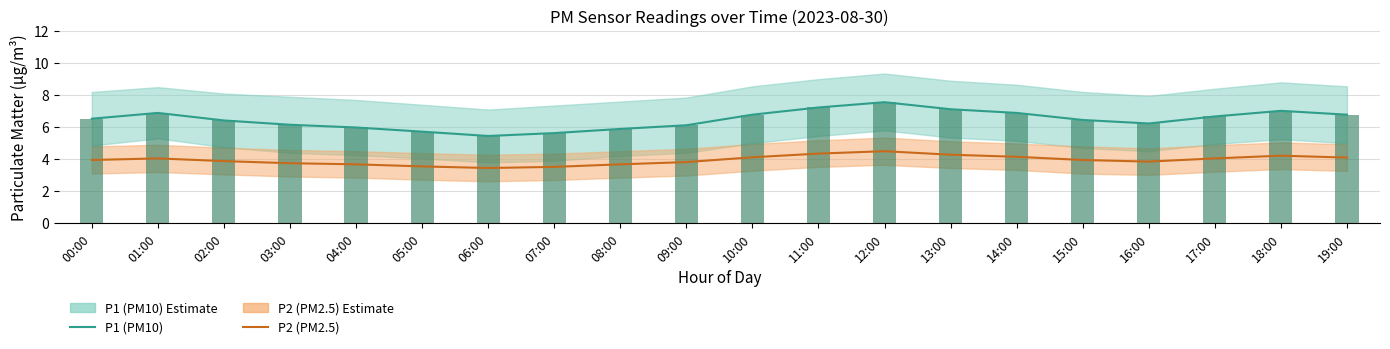

At 14:00, list the series in order from smallest to largest.

P2 (PM2.5), P1 (PM10), P1 Bar